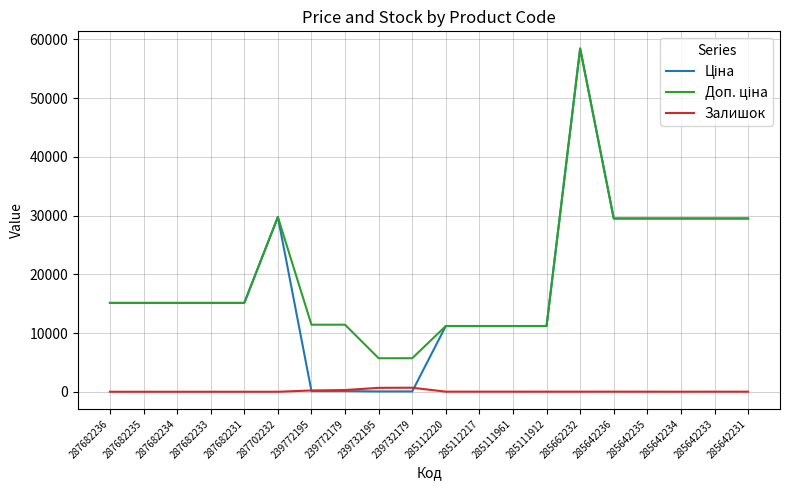

The value of Залишок at 287682231 is 0.0. True or false?

True